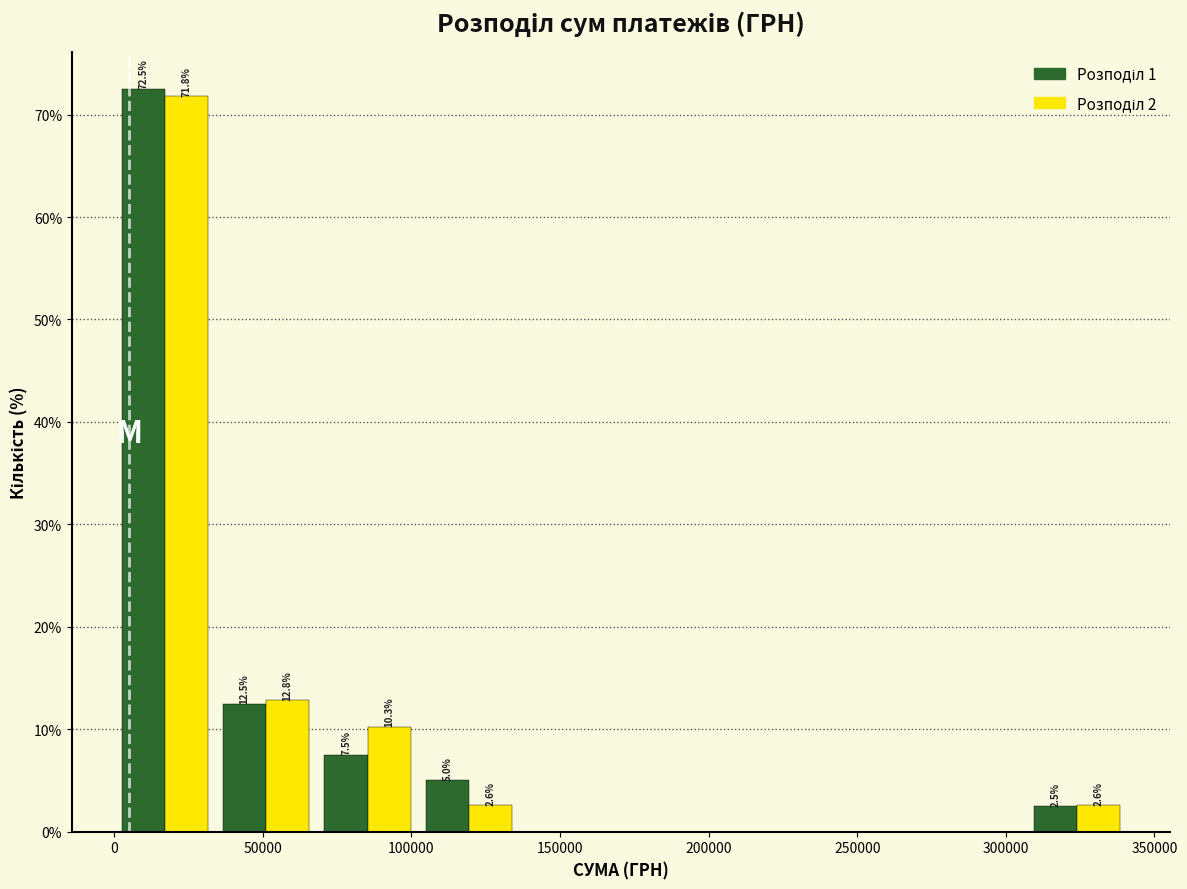

In the Розподіл 2 series, which range on the x-axis has the tallest bar?

0 to 35000